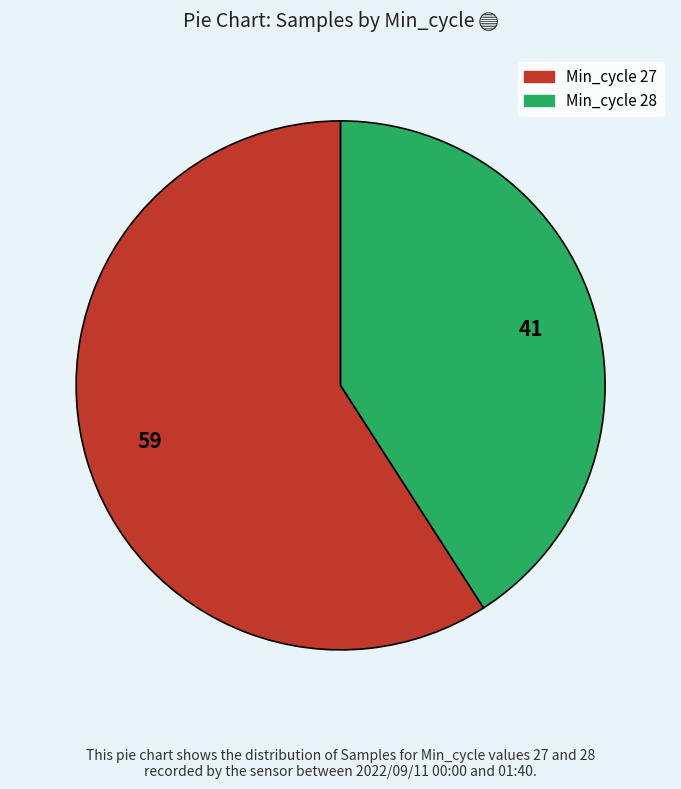

Is there any slice that represents more than half of the pie?

Yes